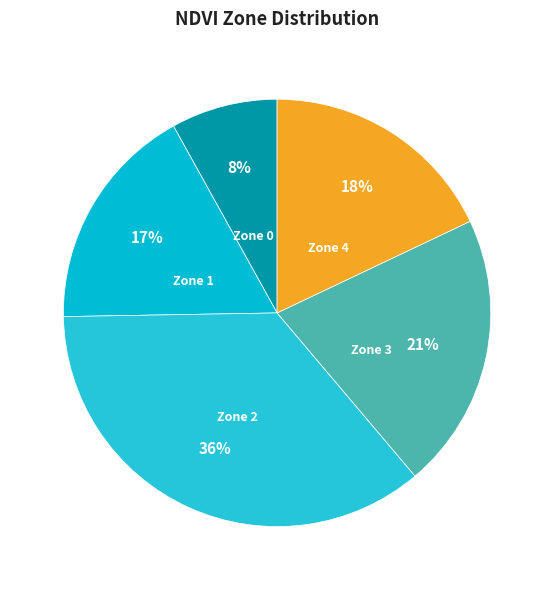

To the nearest percent, what is the average slice percentage?

20%